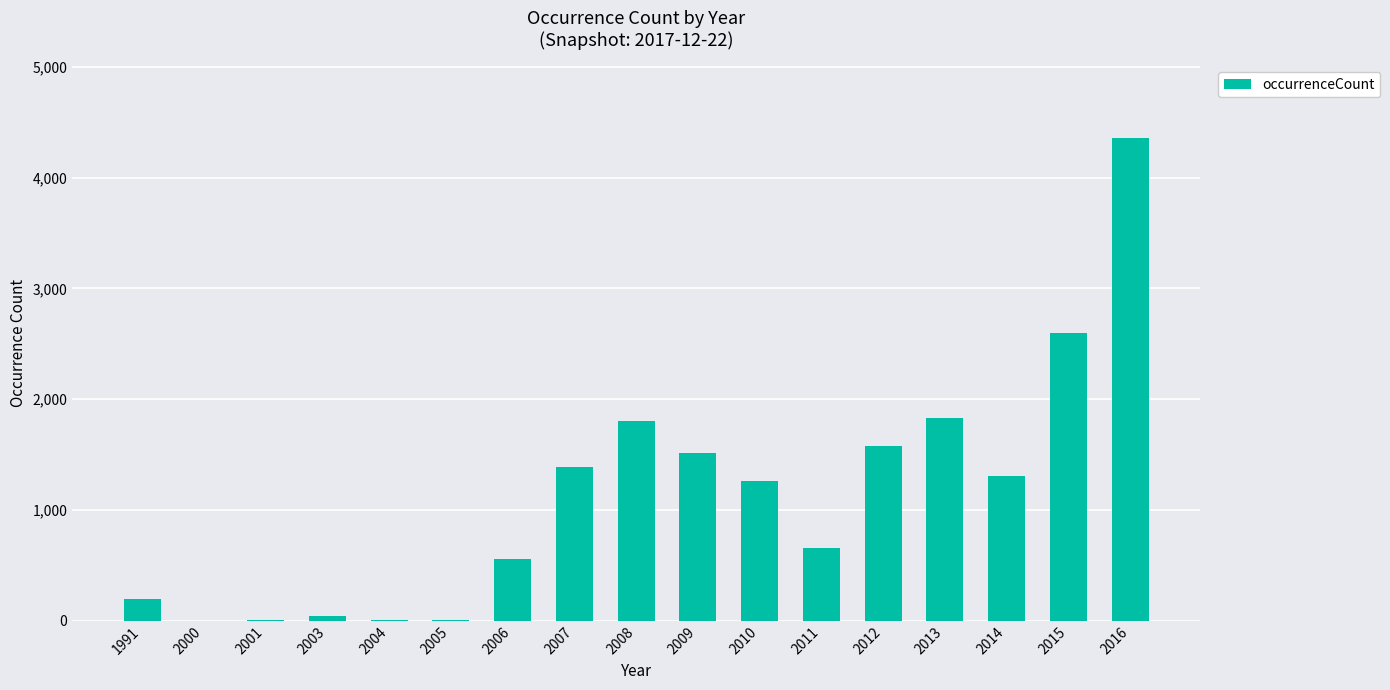

How many series are shown in this chart?

1